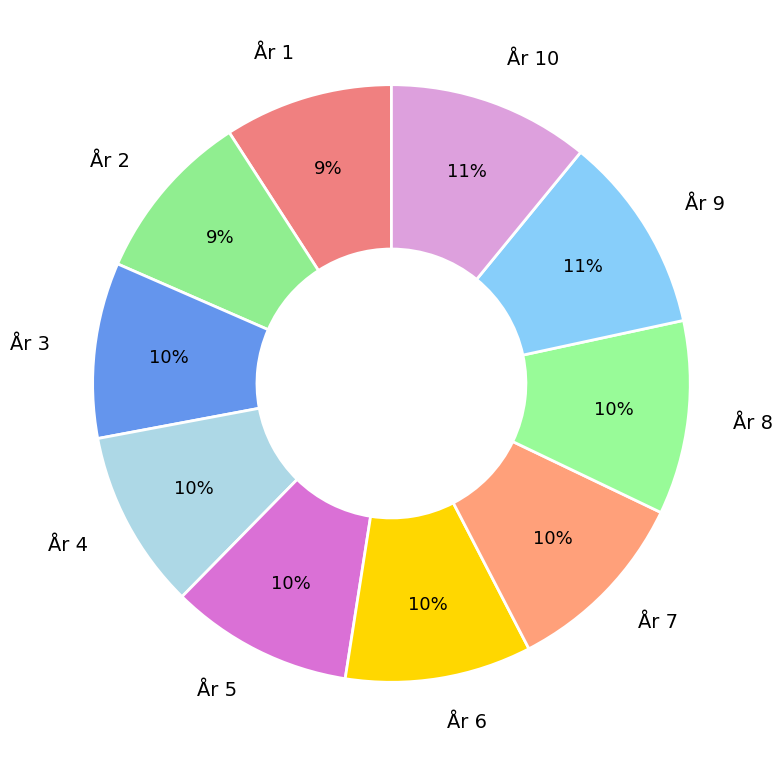

Is there any slice that represents more than half of the pie?

No